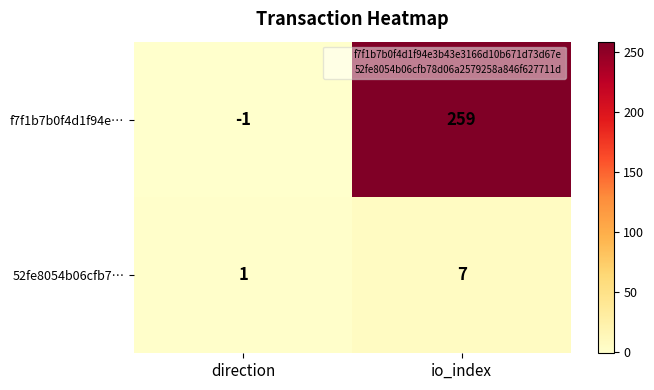

Which category has the lowest value across all series?

direction